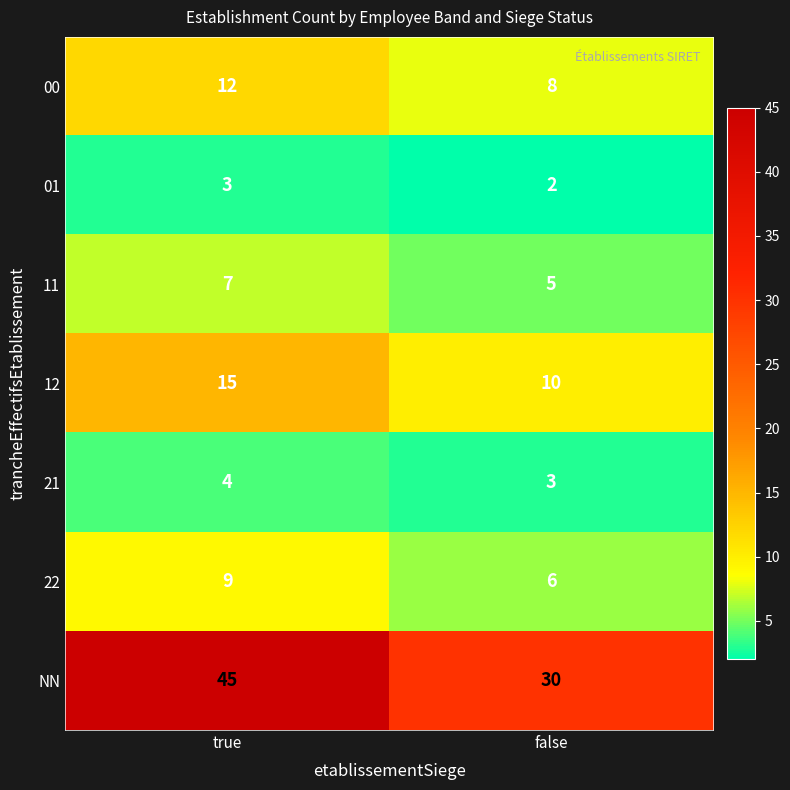

Reading left to right, what are all the values shown in this chart?

00: true=12	false=8
01: true=3	false=2
11: true=7	false=5
12: true=15	false=10
21: true=4	false=3
22: true=9	false=6
NN: true=45	false=30